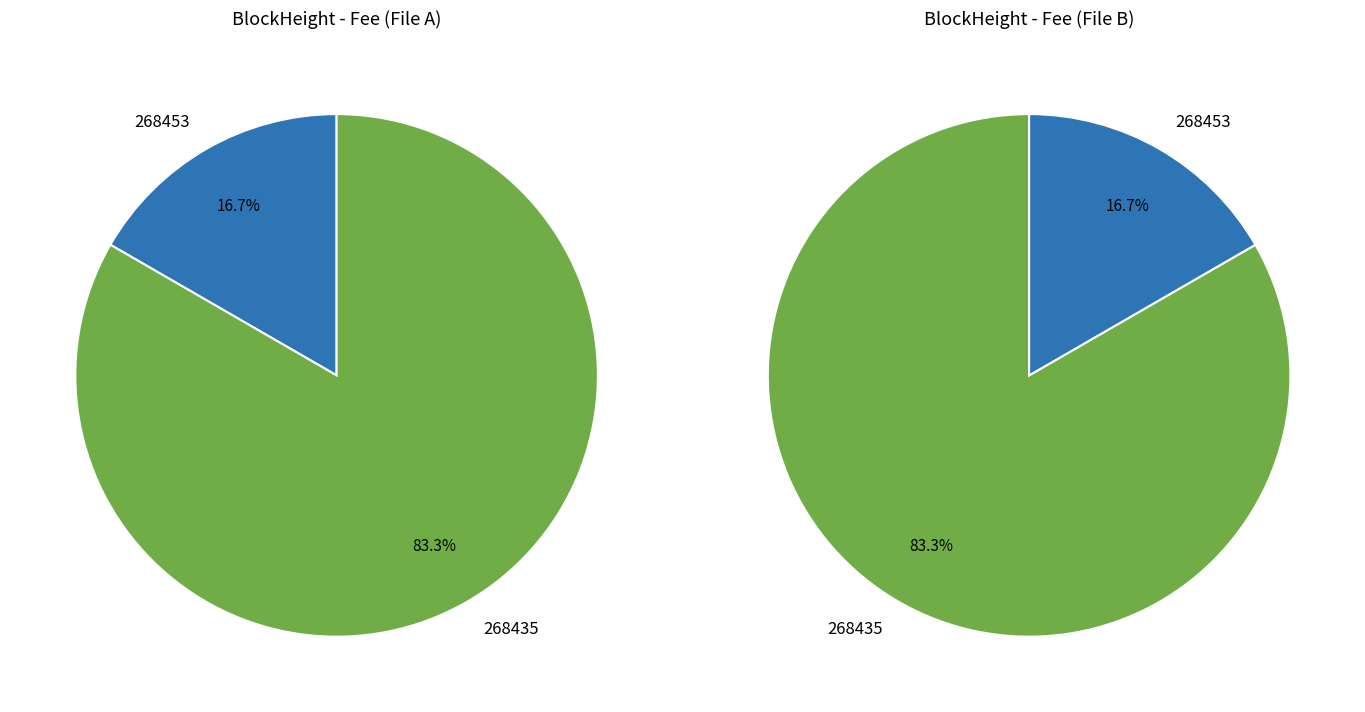

The 268435 slice represents 91% of the pie. True or false?

False